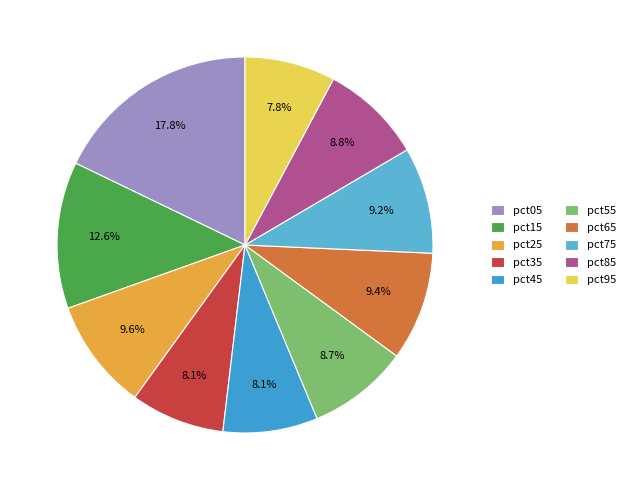

Count the number of slices in the pie.

10